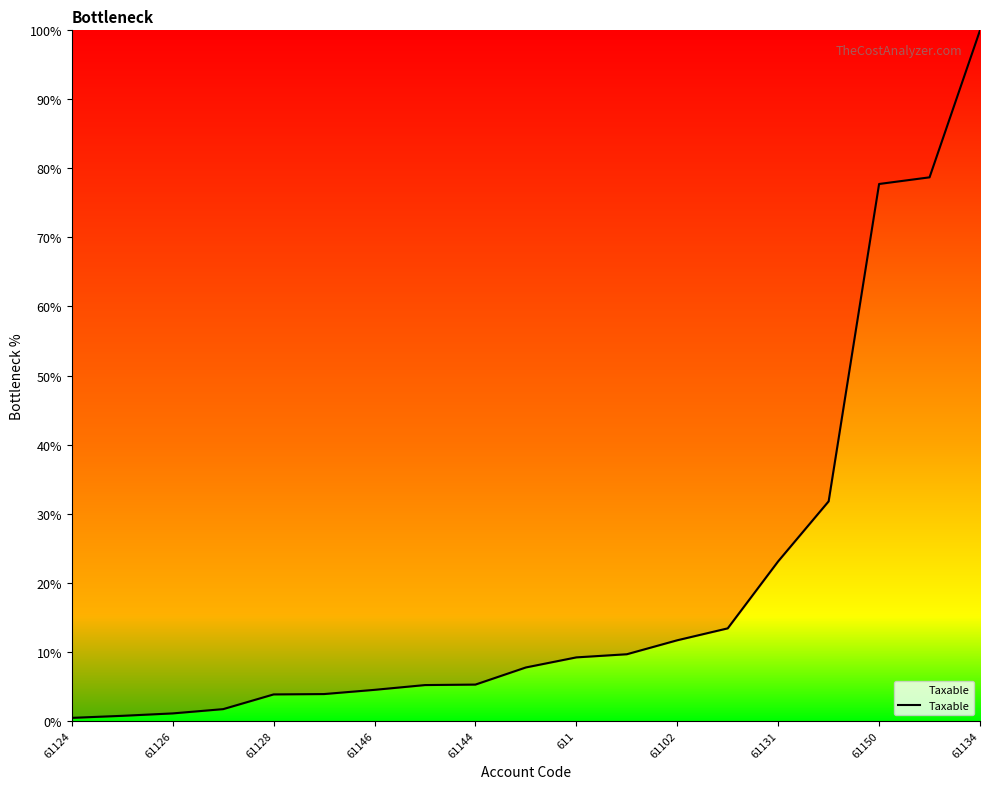

What is the maximum value shown in the chart?

100.0